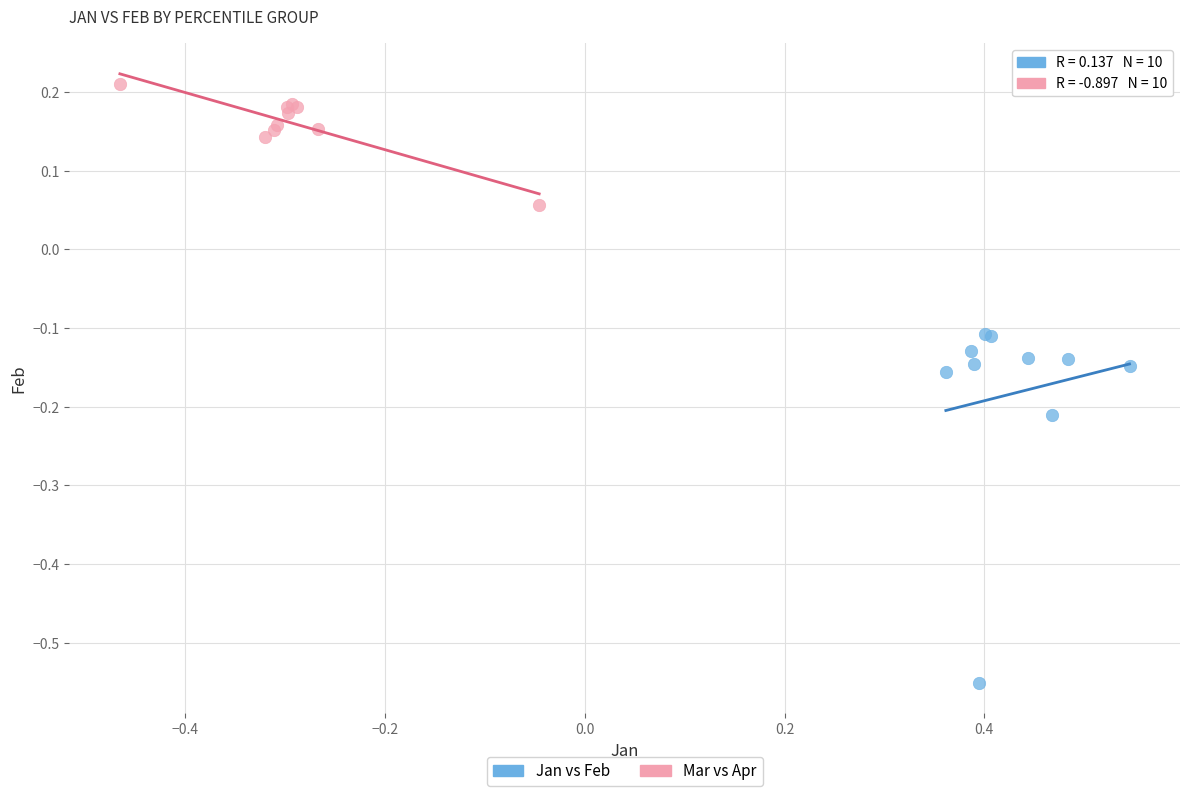

Which series contains the lowest Y value?

Jan vs Feb